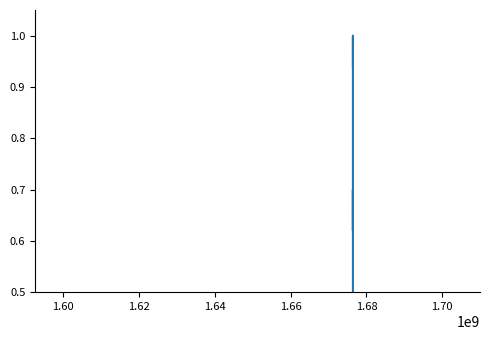

How many points are lower than both their immediate neighbors (excluding endpoints)?

4